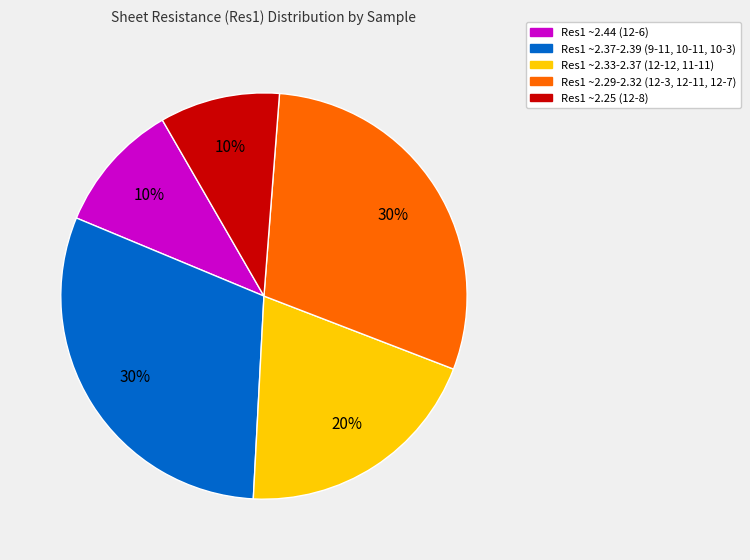

Is there a majority slice in this chart?

No